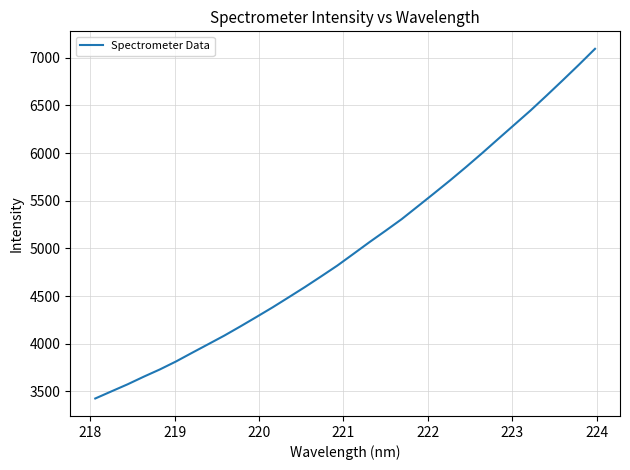

How many lines are shown in the chart?

1